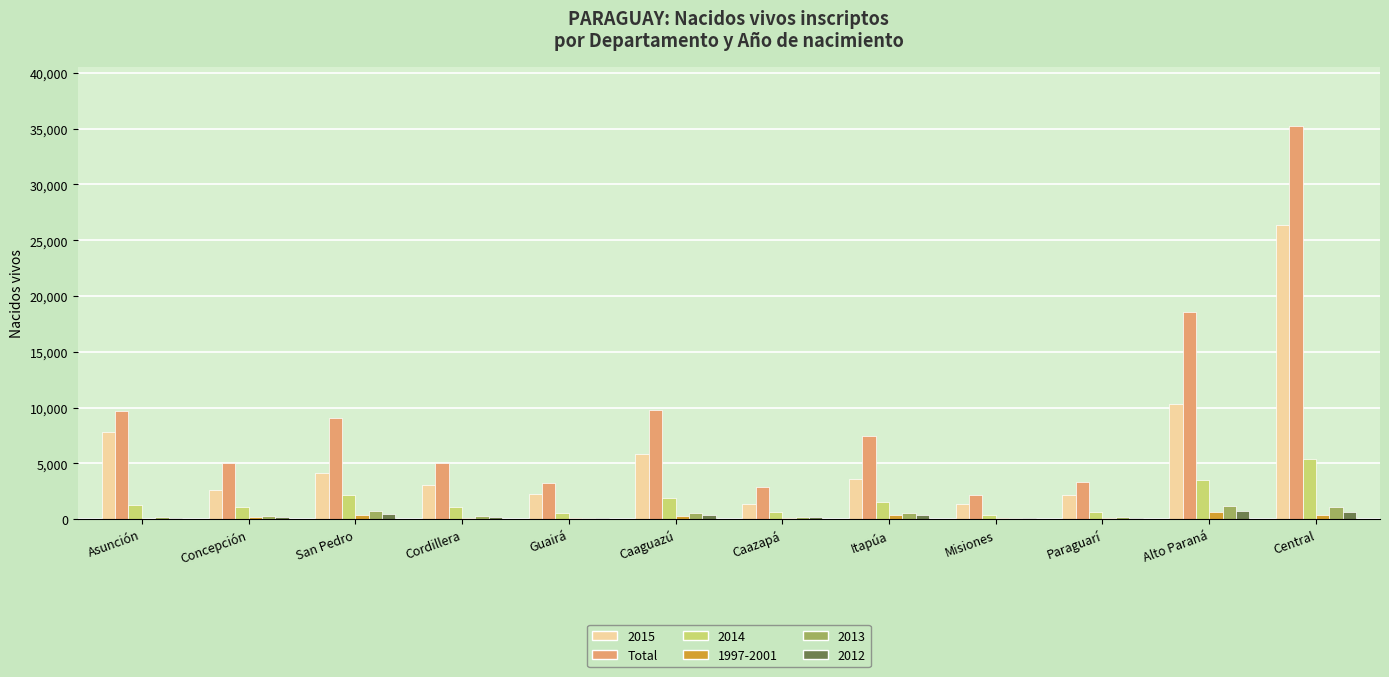

The 2014 series shows 5382 at Central. True or false?

True